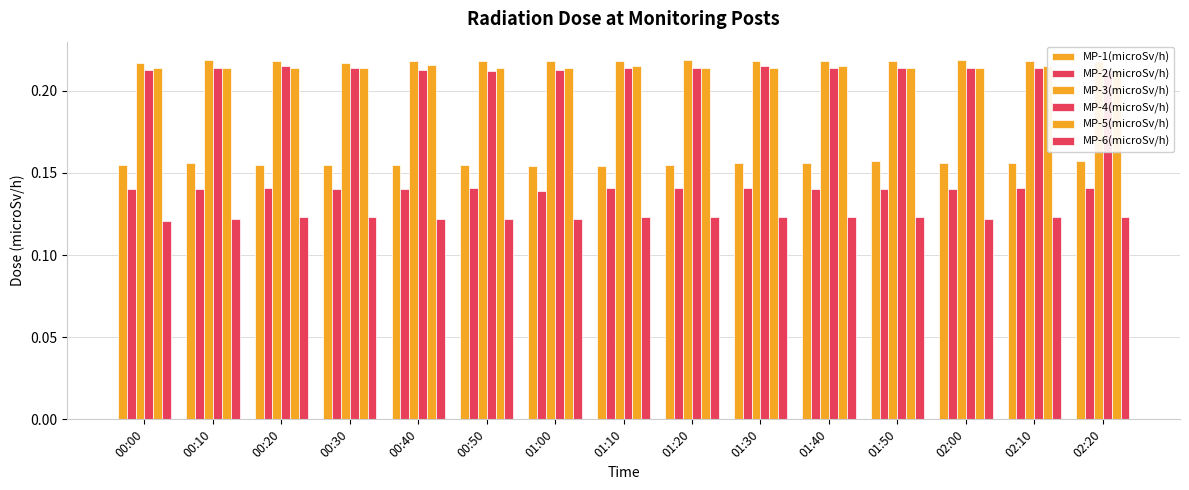

What is the spread (max minus min) of values at 02:10?

0.1